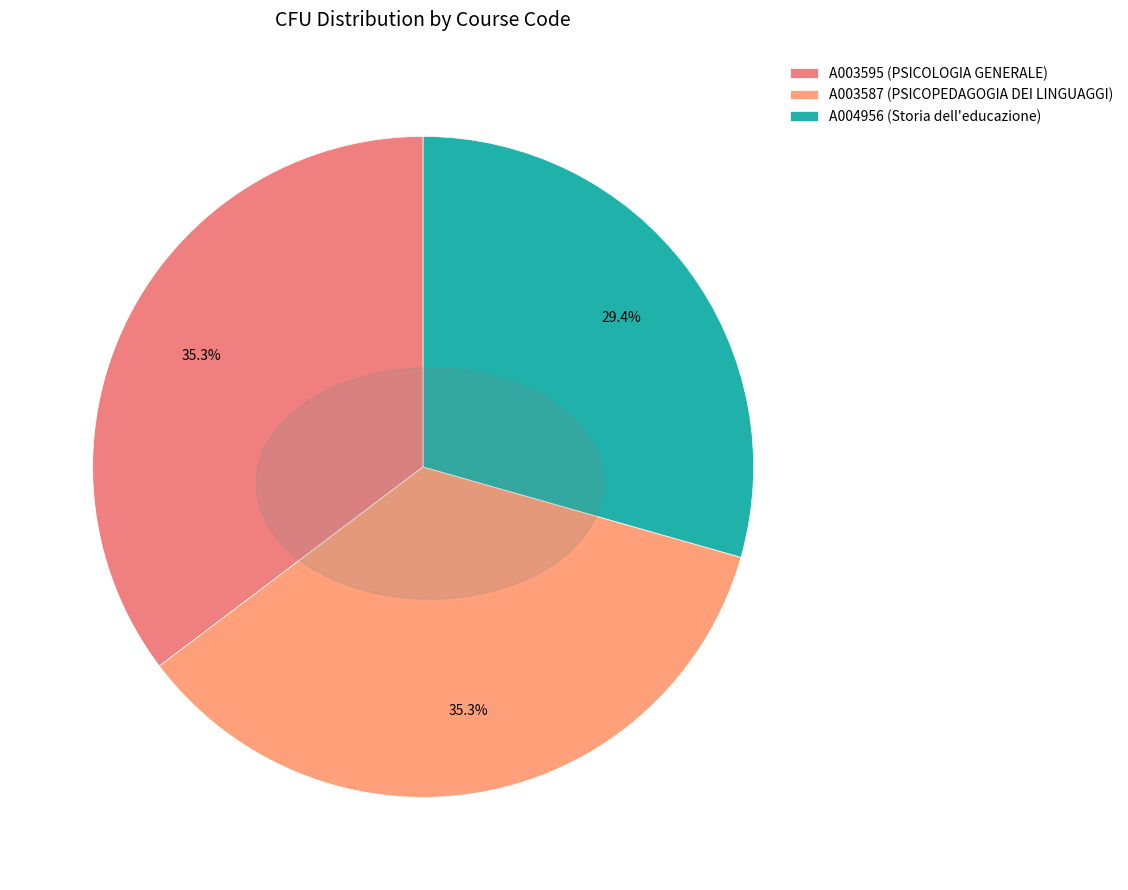

Is it true that A004956 is 36% of the pie?

False